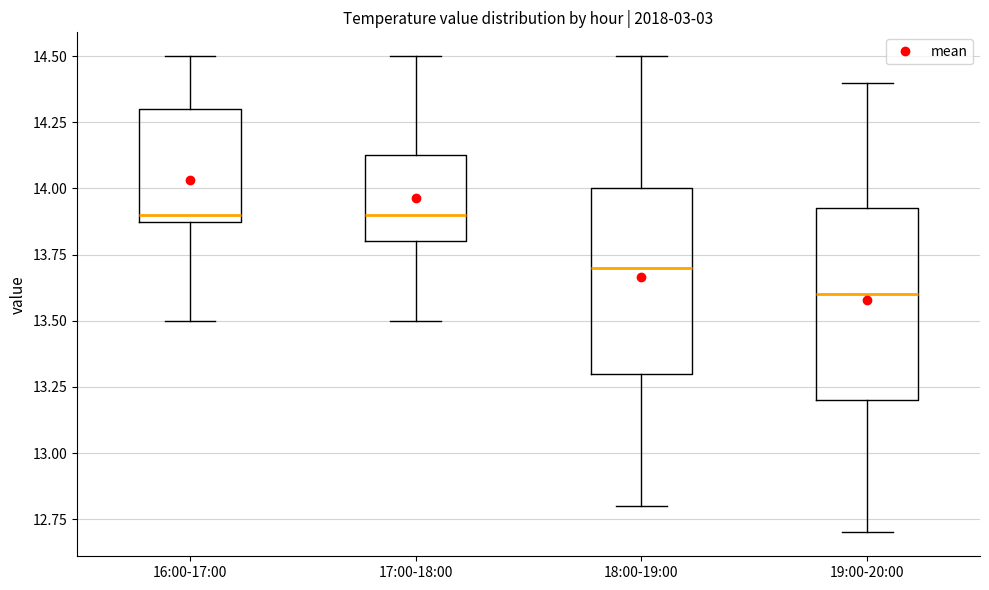

Where does the median line of the box for 17:00-18:00 sit on the y-axis? The values are not printed on the chart, so give them approximately, as read against the axis.

13.90